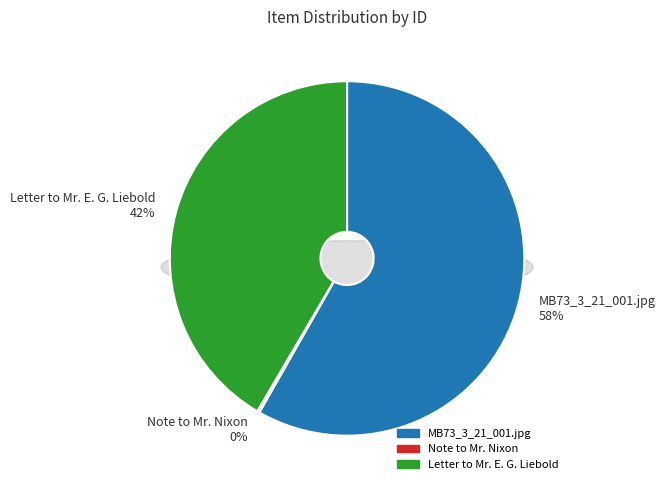

To the nearest percent, what portion does MB73_3_21_001.jpg represent?

58%